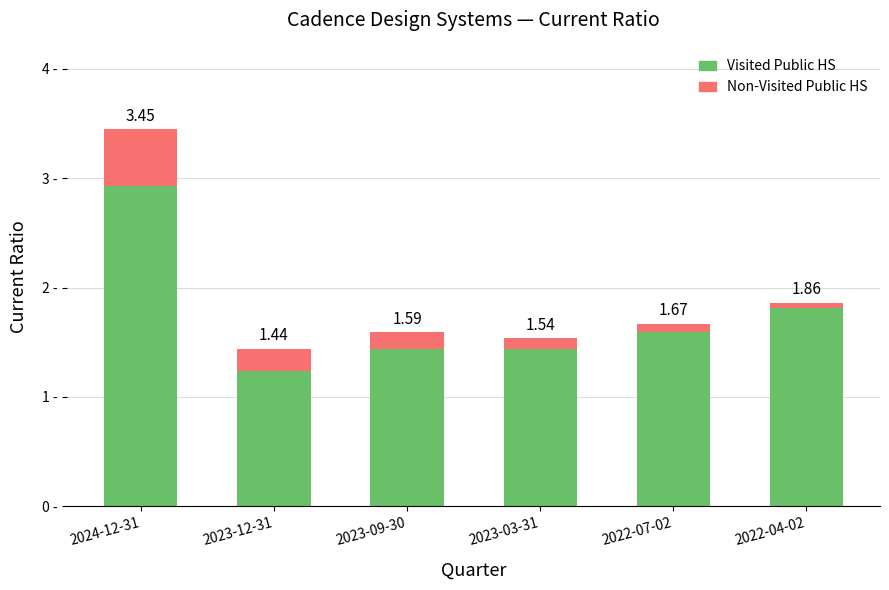

At which category is the sum across all series the highest?

2024-12-31